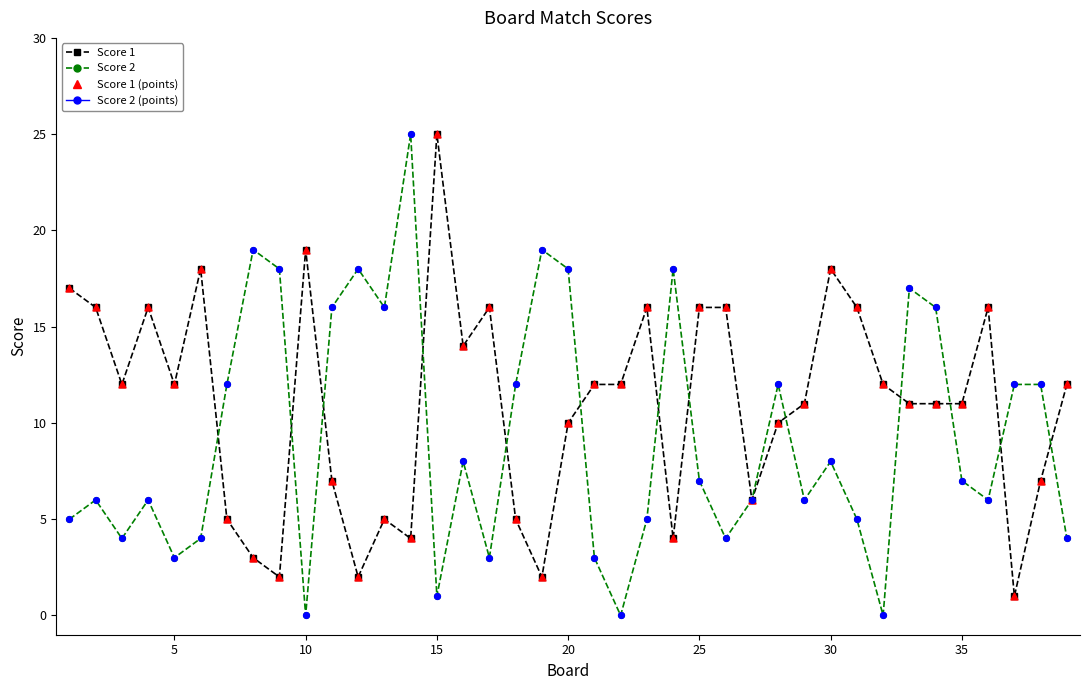

List the series in order of their overall mean, highest first.

Score 1, Score 2